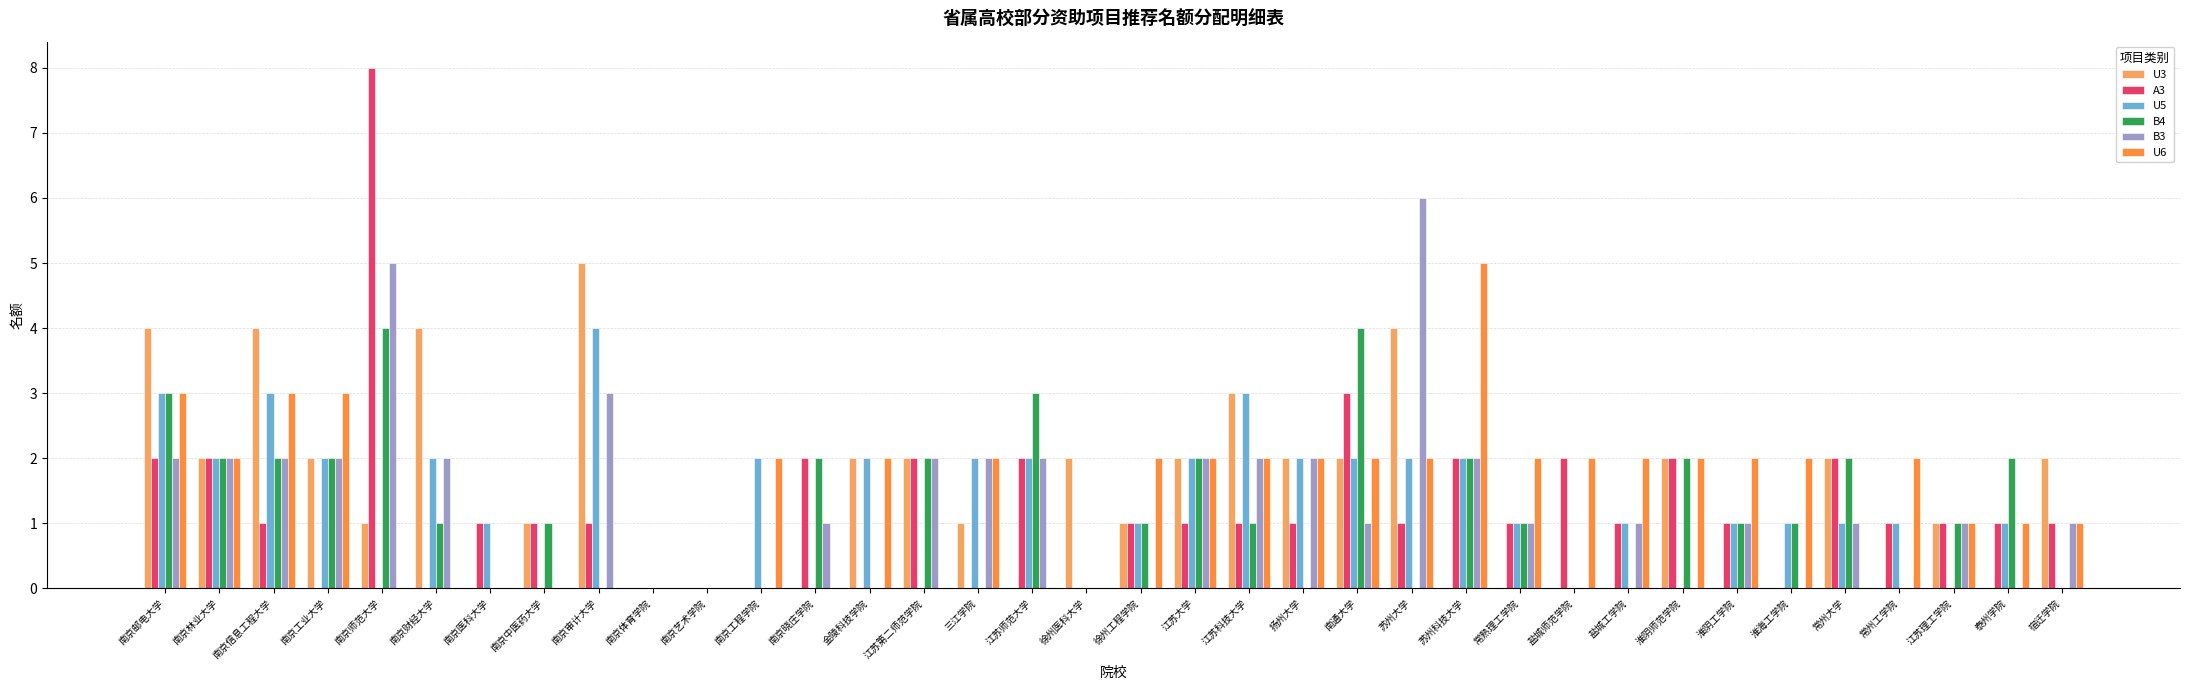

Between 淮阴师范学院 and 常州大学, which series saw the biggest shift?

U6